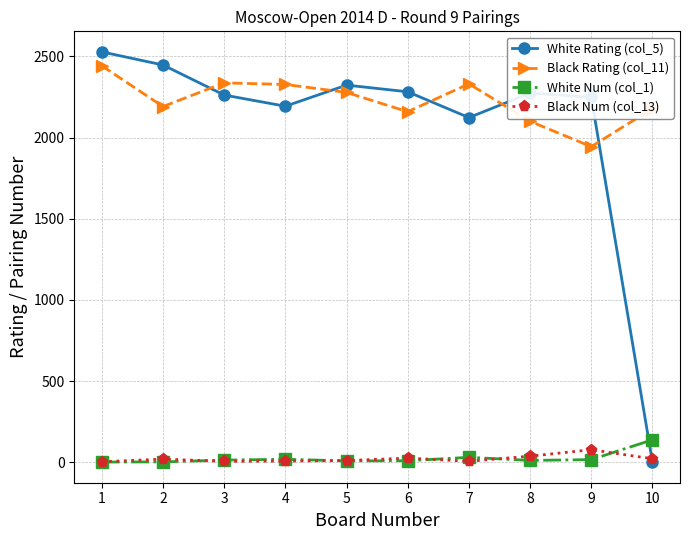

The value of Black Rating (col_11) at 2 is 2191. True or false?

True